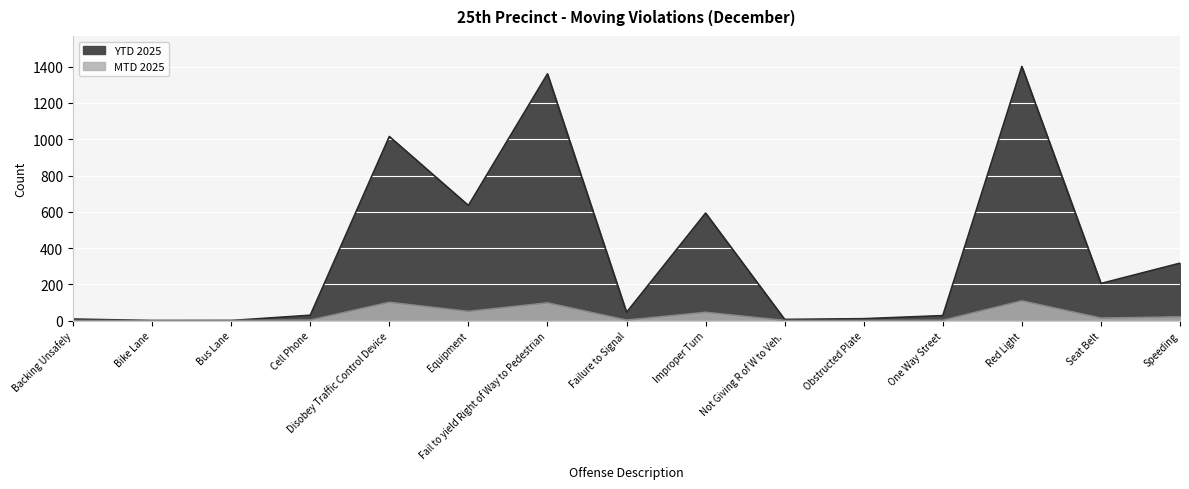

Rank the series at Cell Phone from lowest to highest value.

MTD 2025, YTD 2025